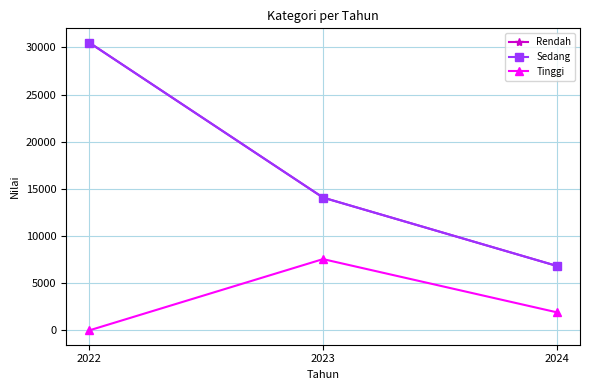

What value does the Tinggi series have at 2023?

7564.1